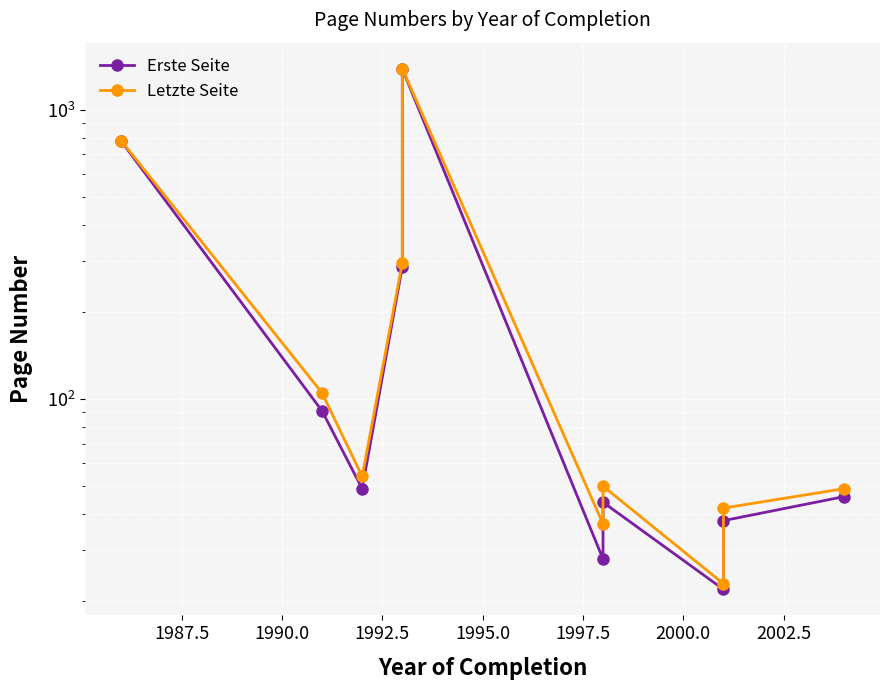

What is the difference between the Erste Seite values at 1997.5 and 1987.5?

63